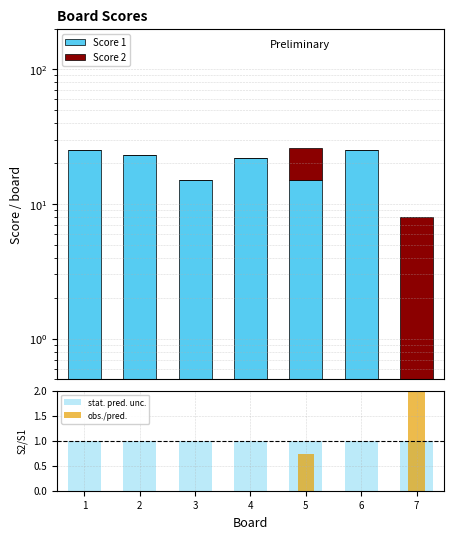

Rank the series by their maximum value, from lowest to highest.

stat. pred. unc., obs./pred., Score 2, Score 1